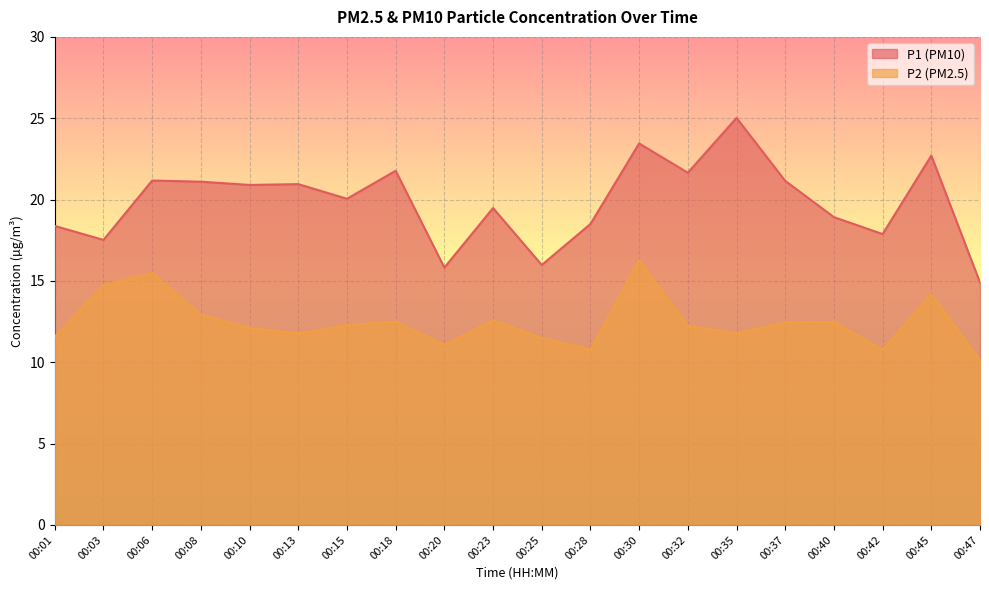

Rank the series at 00:32 from lowest to highest value.

P2, P1